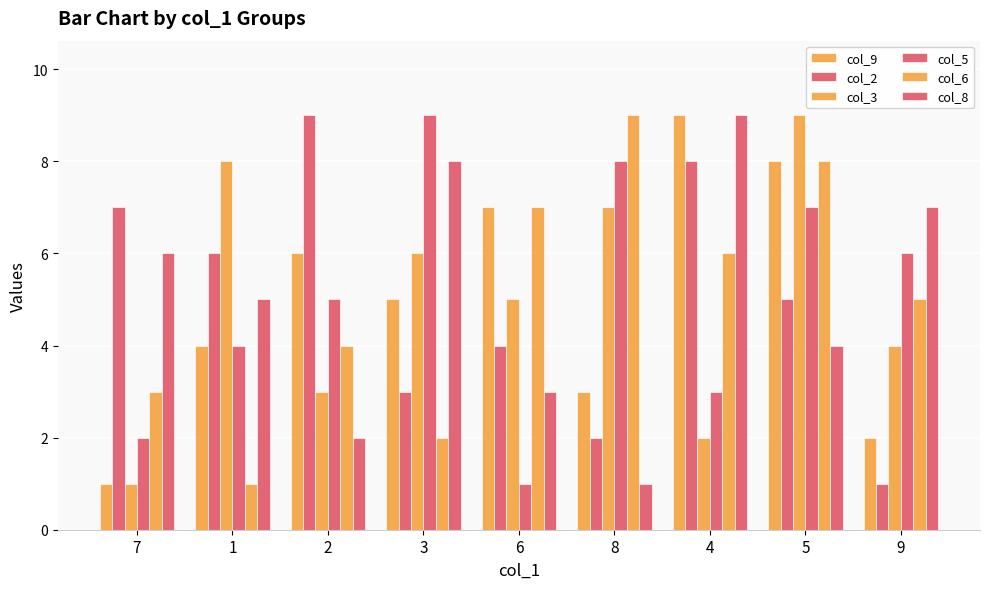

Which series has the largest range (max minus min)?

col_9